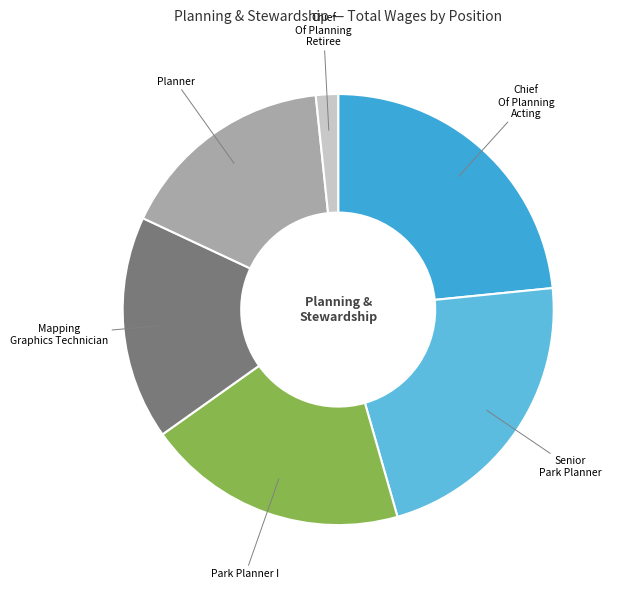

How many slices are in this pie chart?

6